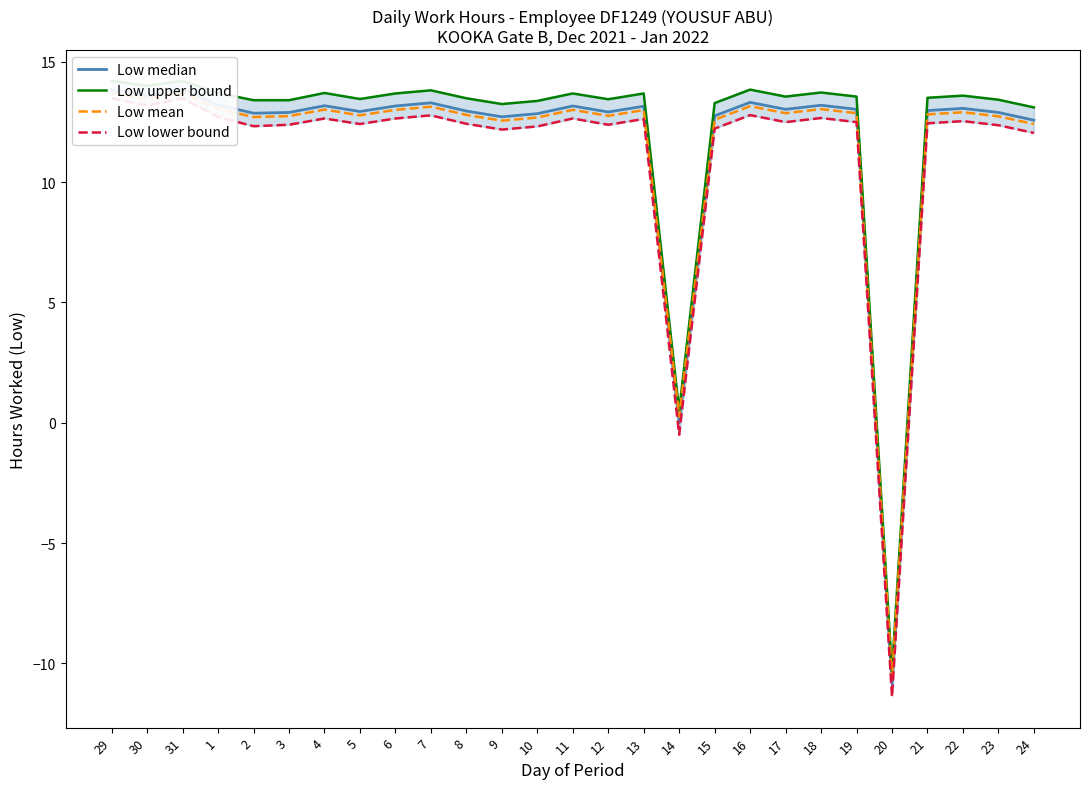

How many values in Low mean are below zero?

1